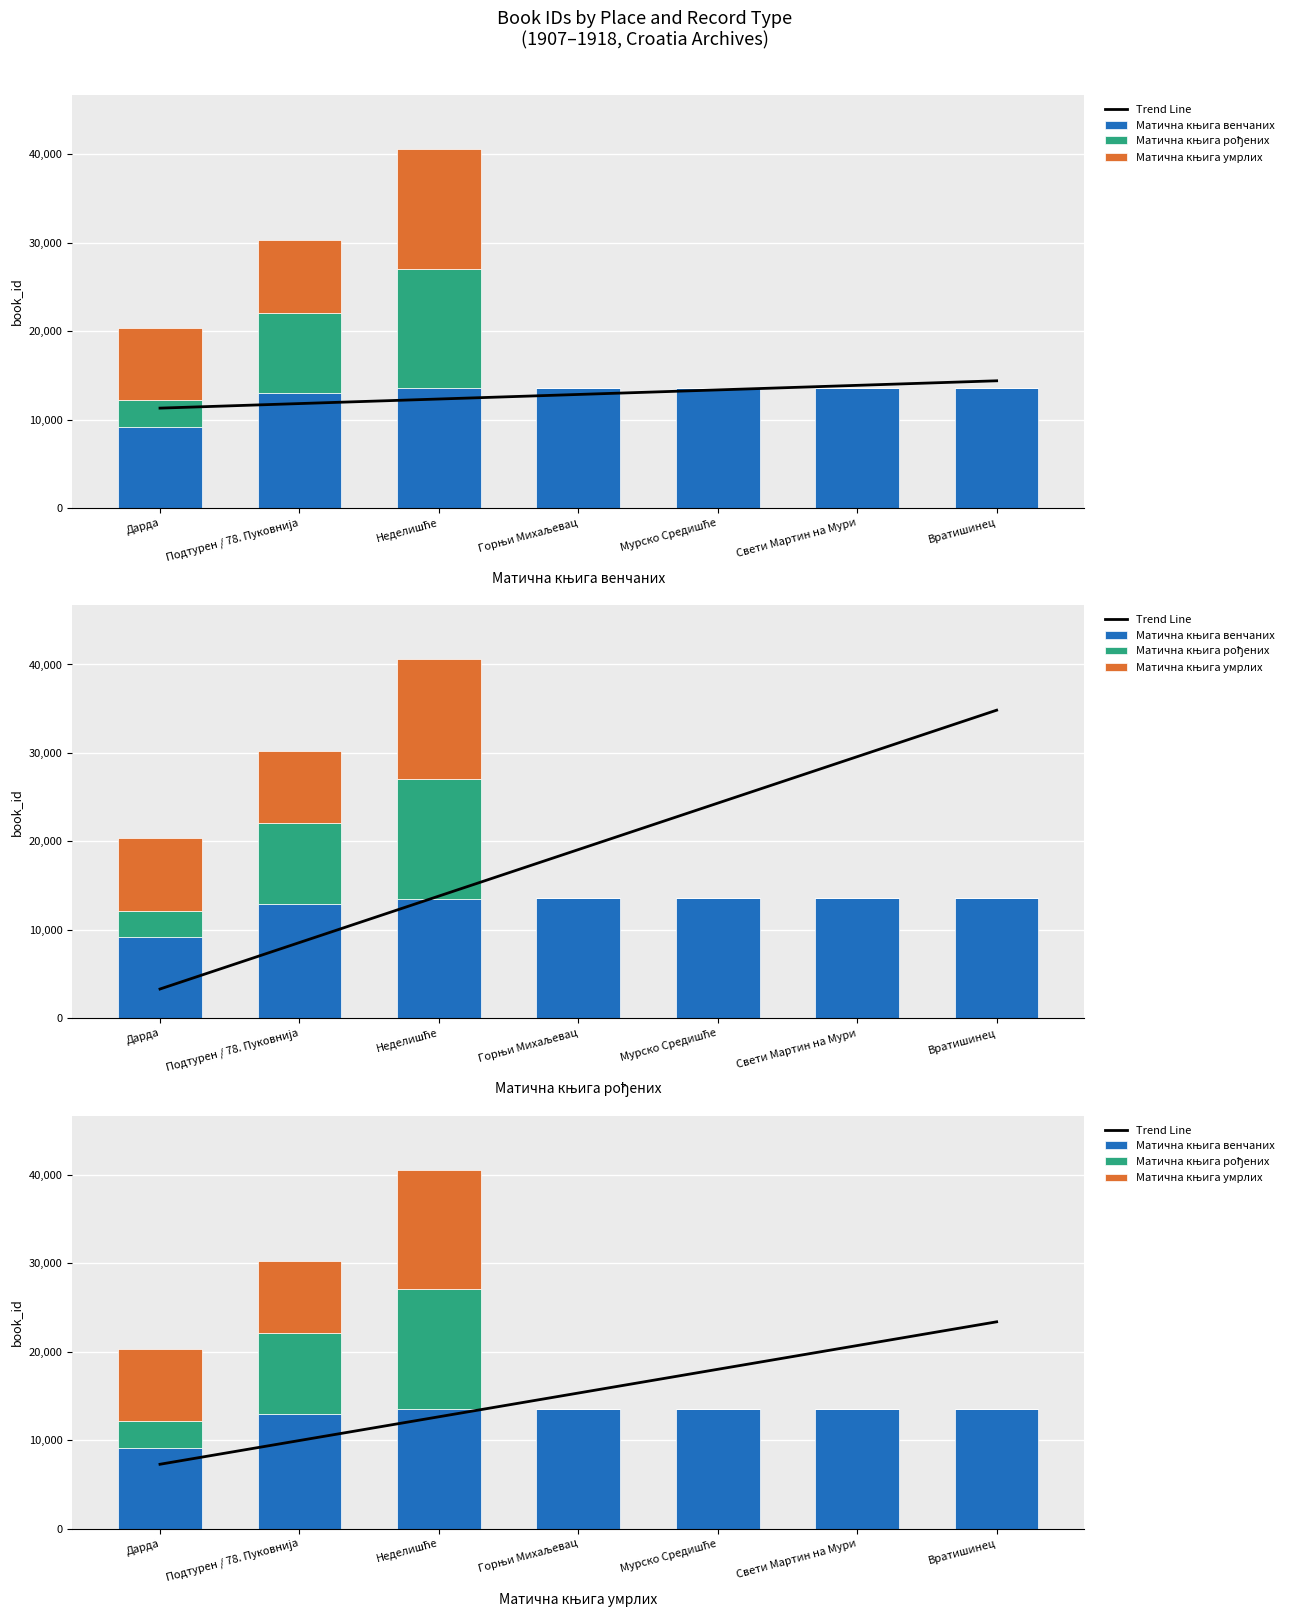

The Матична књига умрлих series shows 13536.0 at Неделишће. True or false?

True